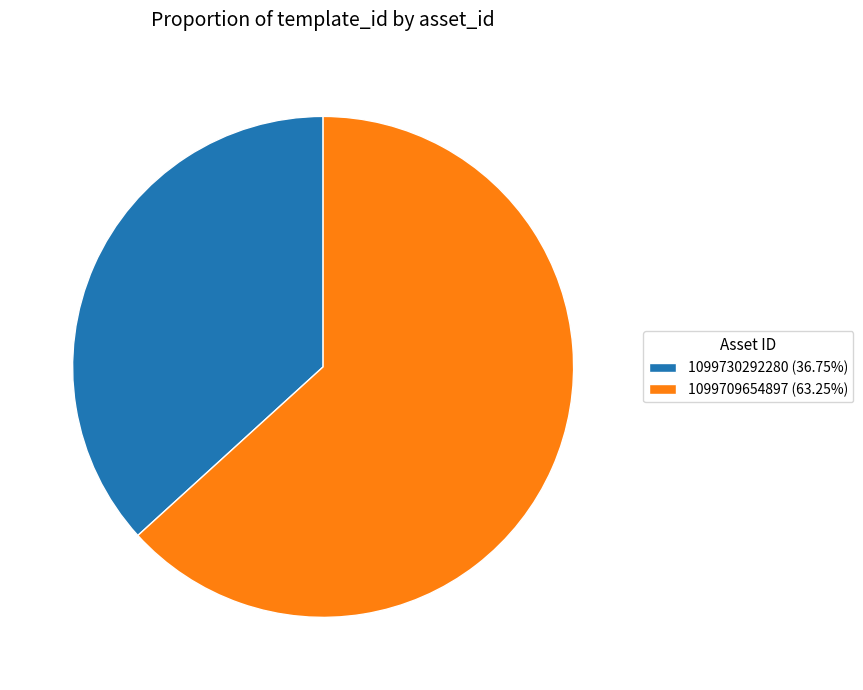

Is there a majority slice in this chart?

Yes